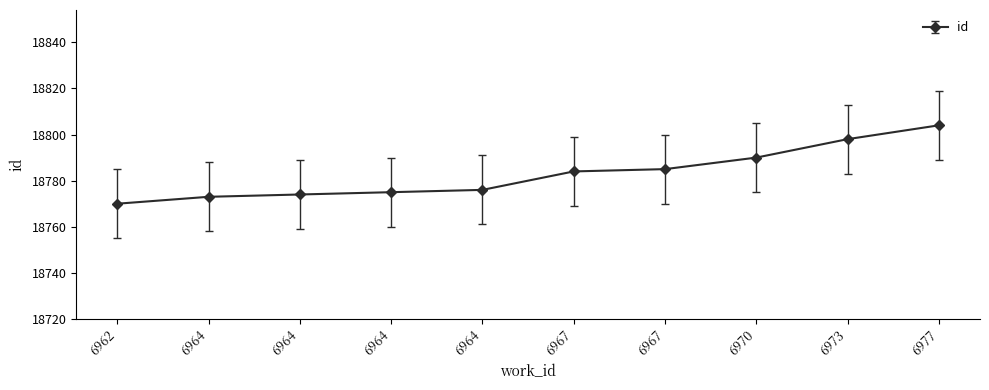

Which label corresponds to the smallest value in the chart?

6962